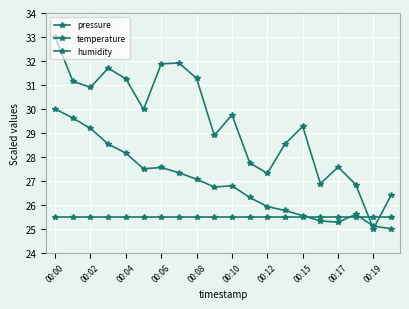

How many values in the temperature series are below 26?

8